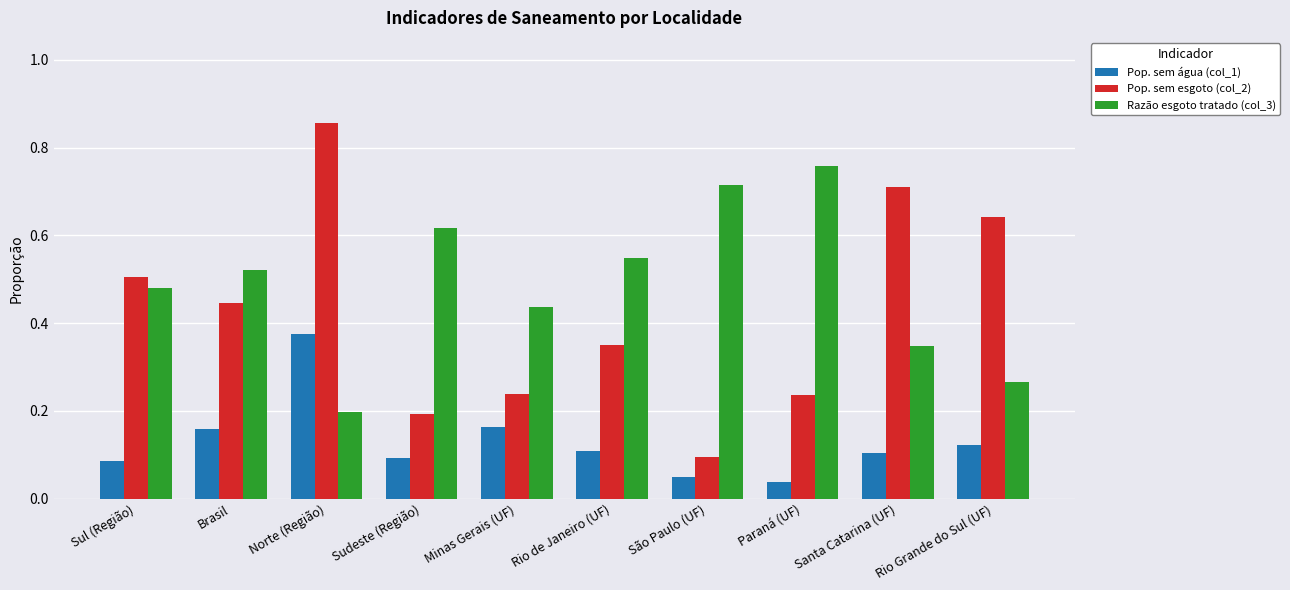

Which series has the largest range (max minus min)?

Pop. sem esgoto (col_2)